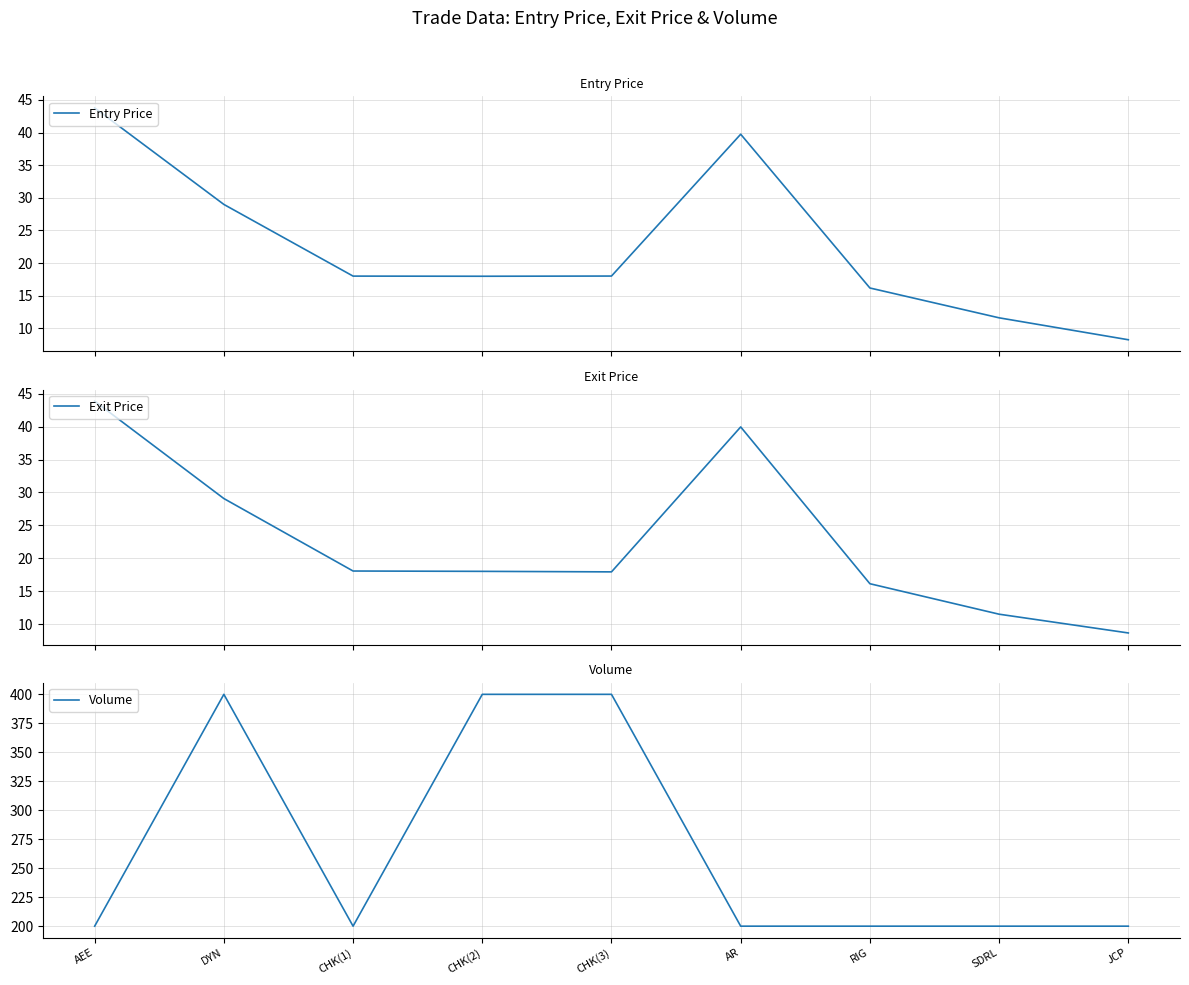

Which category has the highest value across all series?

DYN